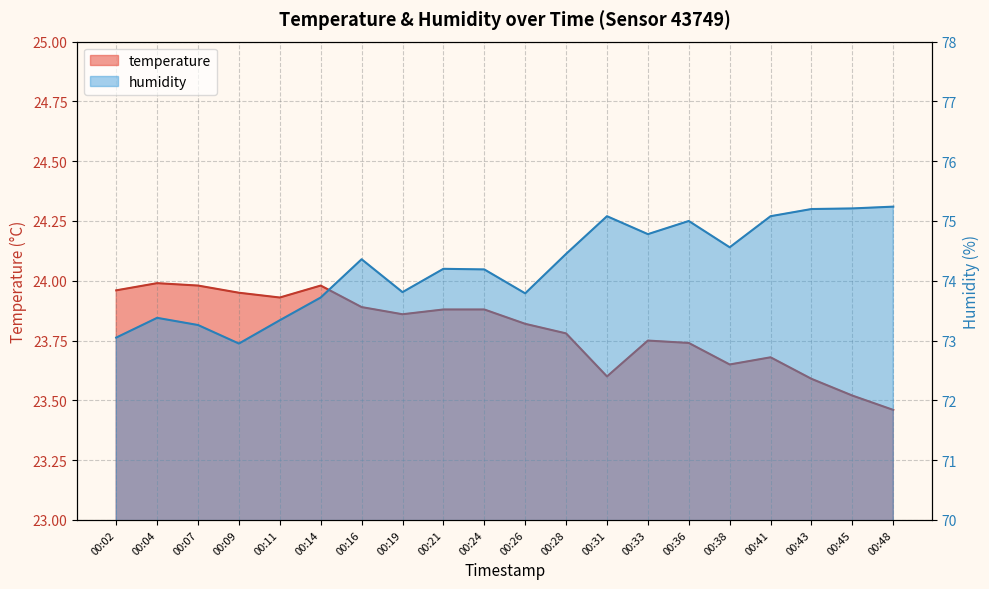

Is it true that humidity equals 121.6 at 00:48?

False